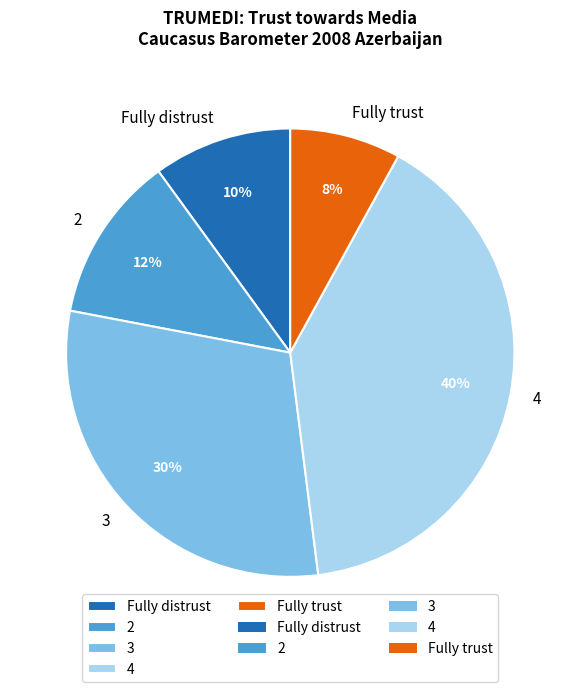

To the nearest percent, what portion does Fully distrust represent?

10%